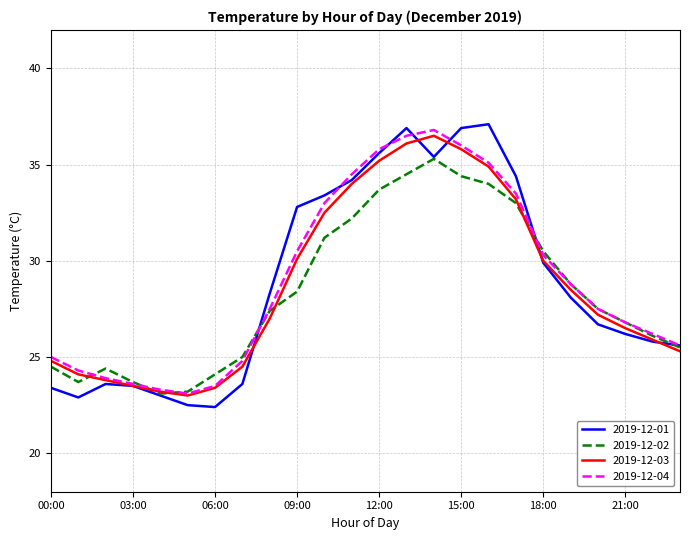

What is the difference between the maximum and second lowest values in the 2019-12-04 series?

13.5